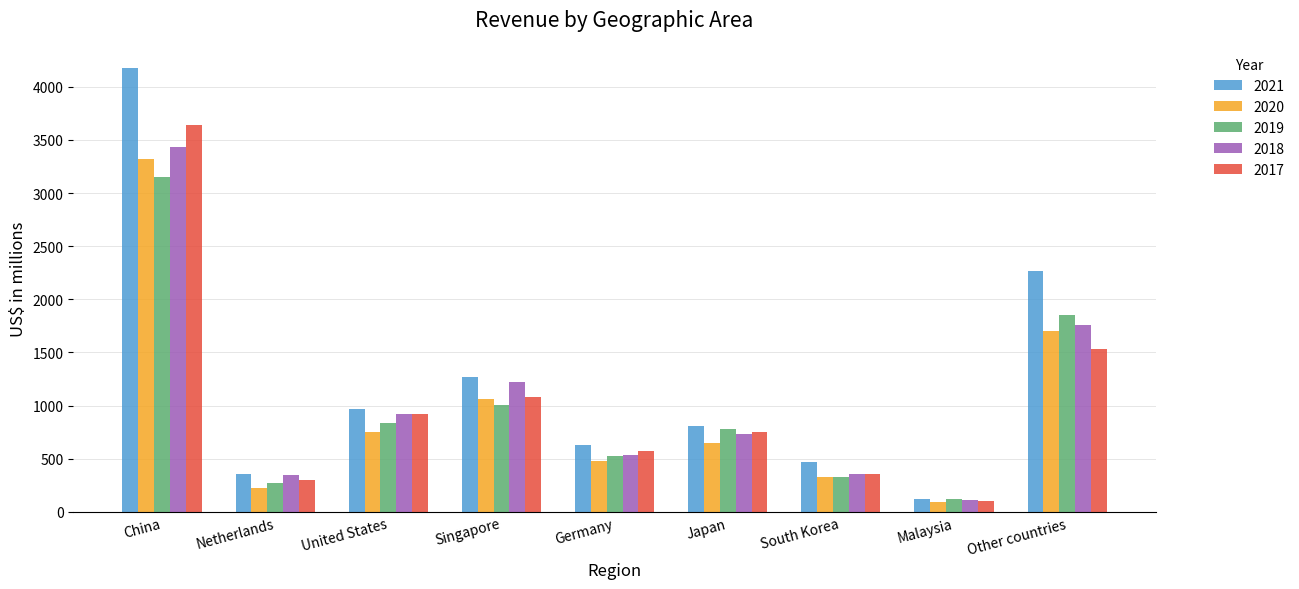

What is the maximum value shown in the chart?

4180